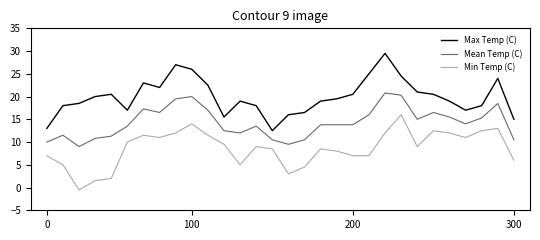

True or false: Mean Temp (C) and Min Temp (C) intersect in this chart.

False